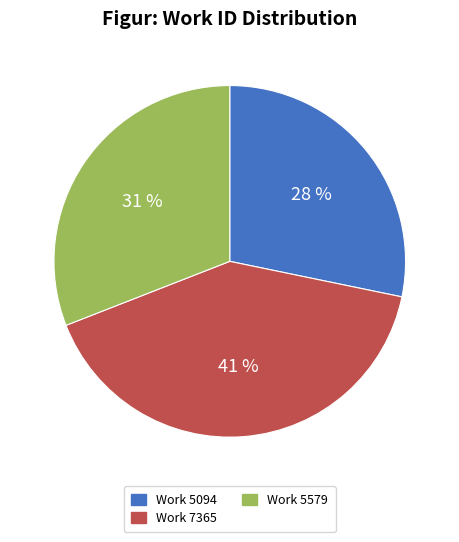

What is the ratio of the value at Work 5094 to the value at Work 7365?

0.7